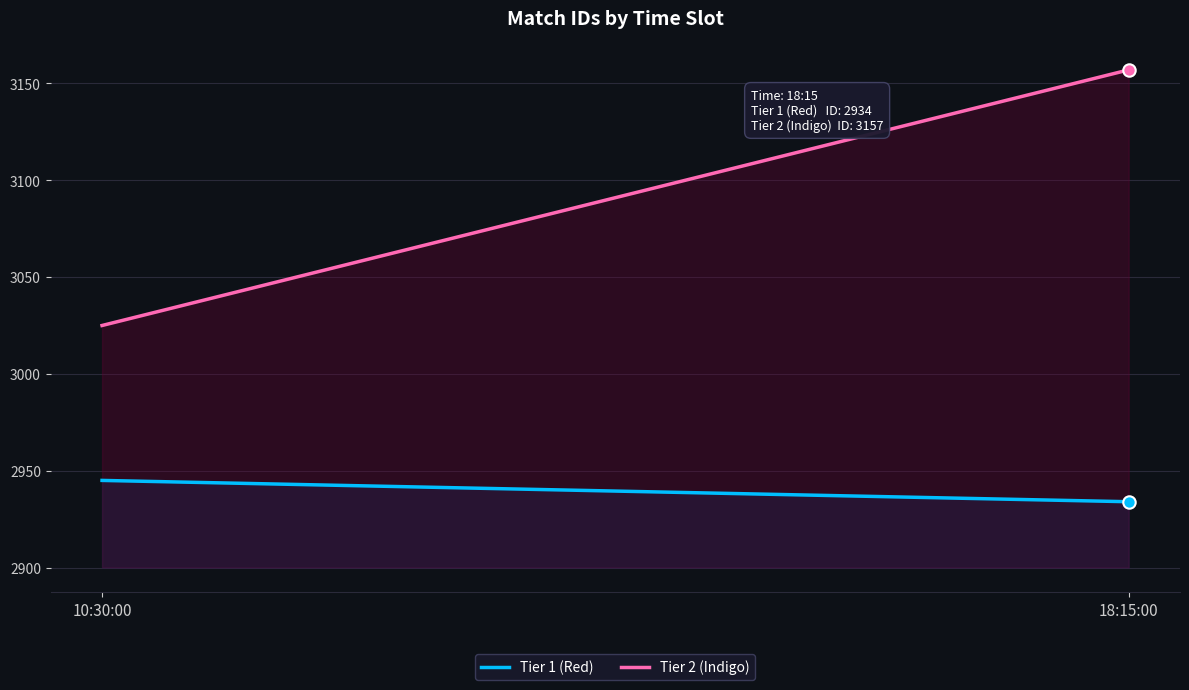

Which series reaches the maximum Y coordinate?

Tier 2 (Indigo)